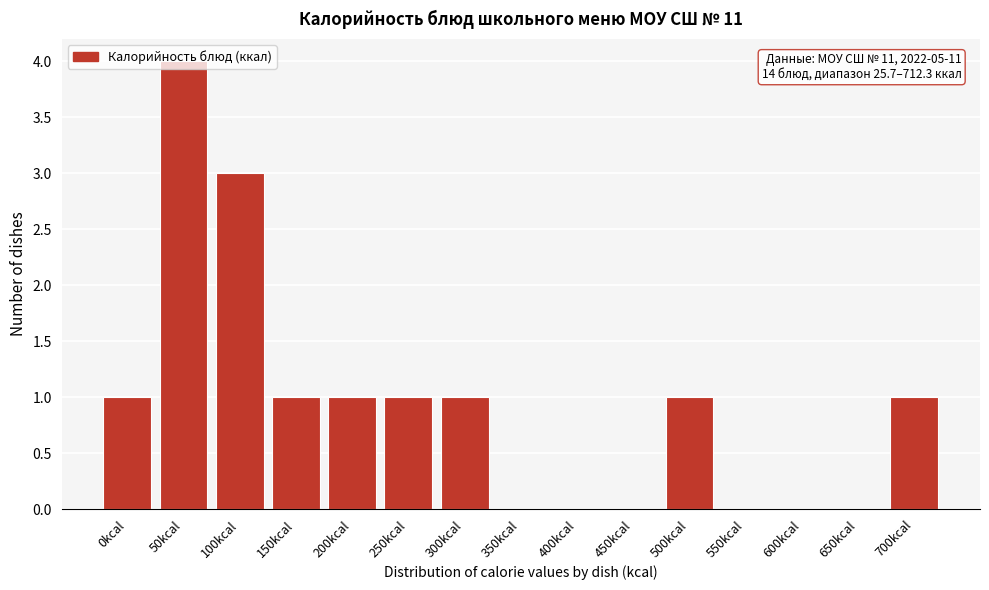

Approximately how many times larger is the value at 250kcal compared to 500kcal?

1.0